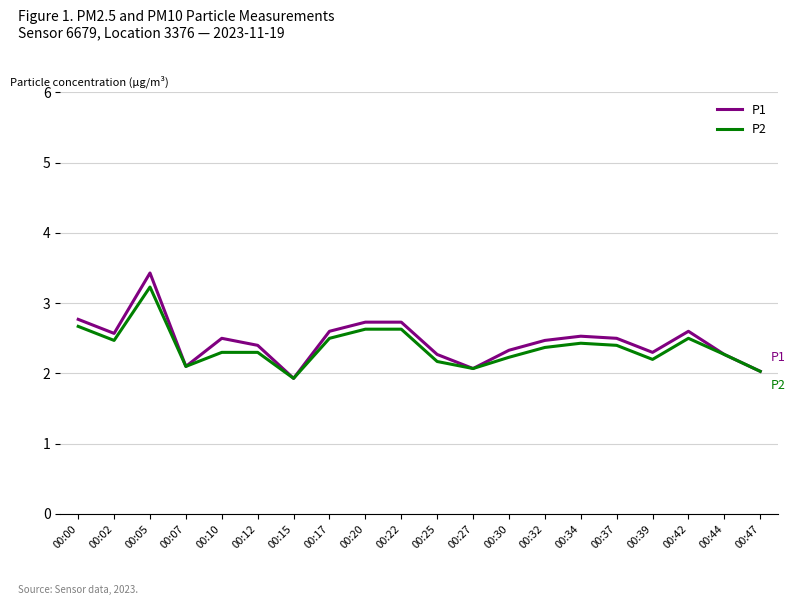

What is the difference between the P1 values at 00:10 and 00:22?

0.2